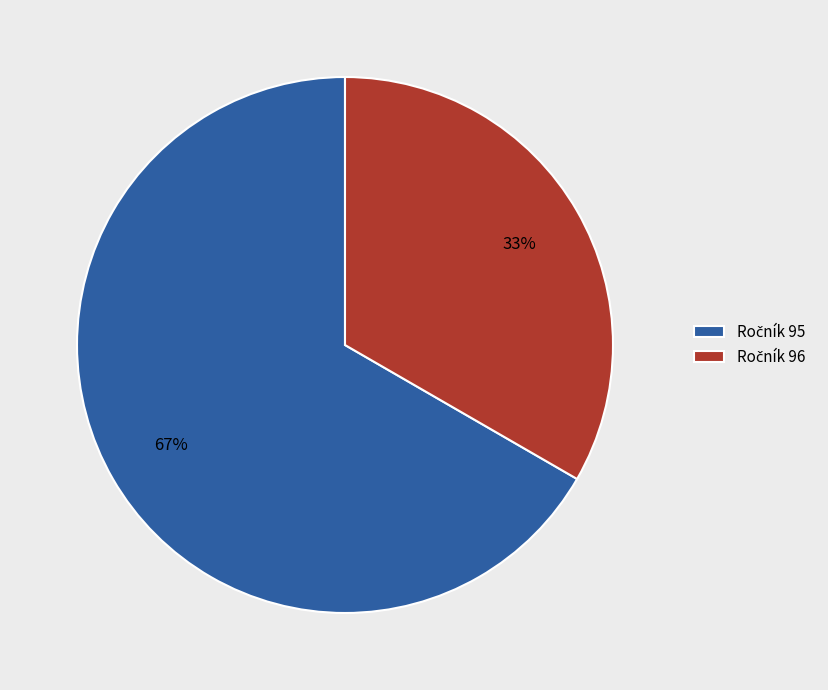

Is there any slice that represents more than half of the pie?

Yes